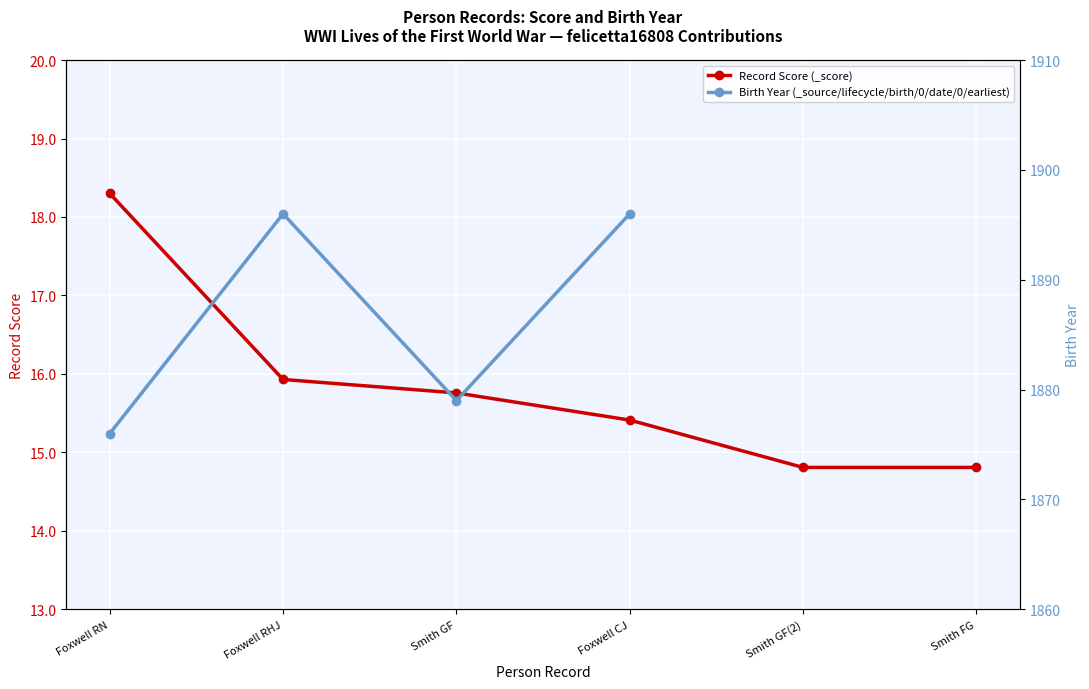

In Birth Year (_source/lifecycle/birth/0/date/0/earliest), how many points are higher than both neighbors (excluding endpoints)?

1